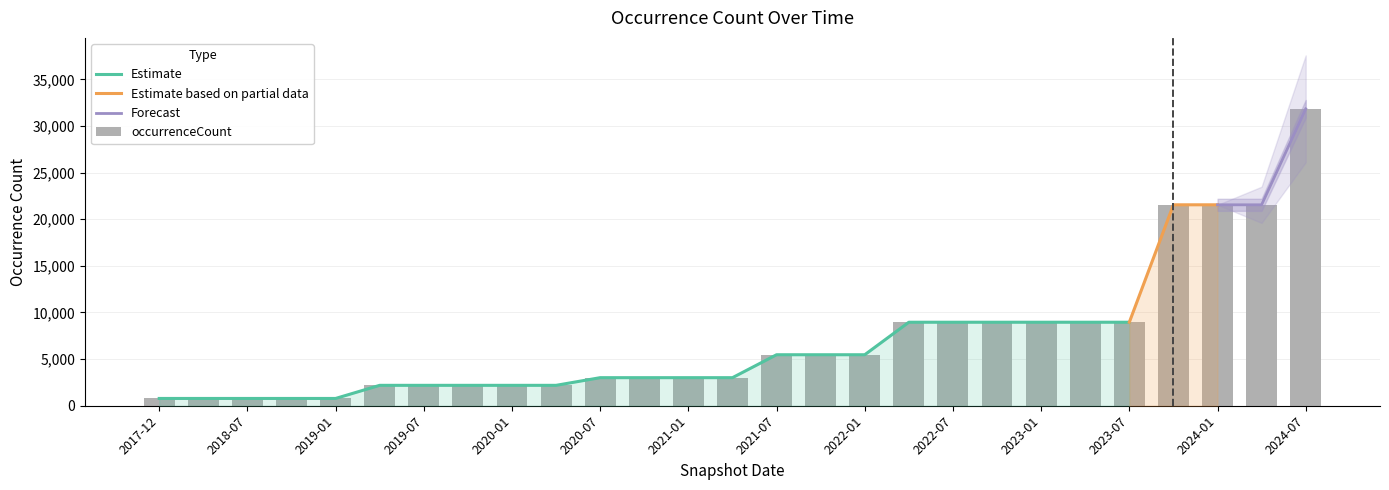

How many bars are there in total?

27